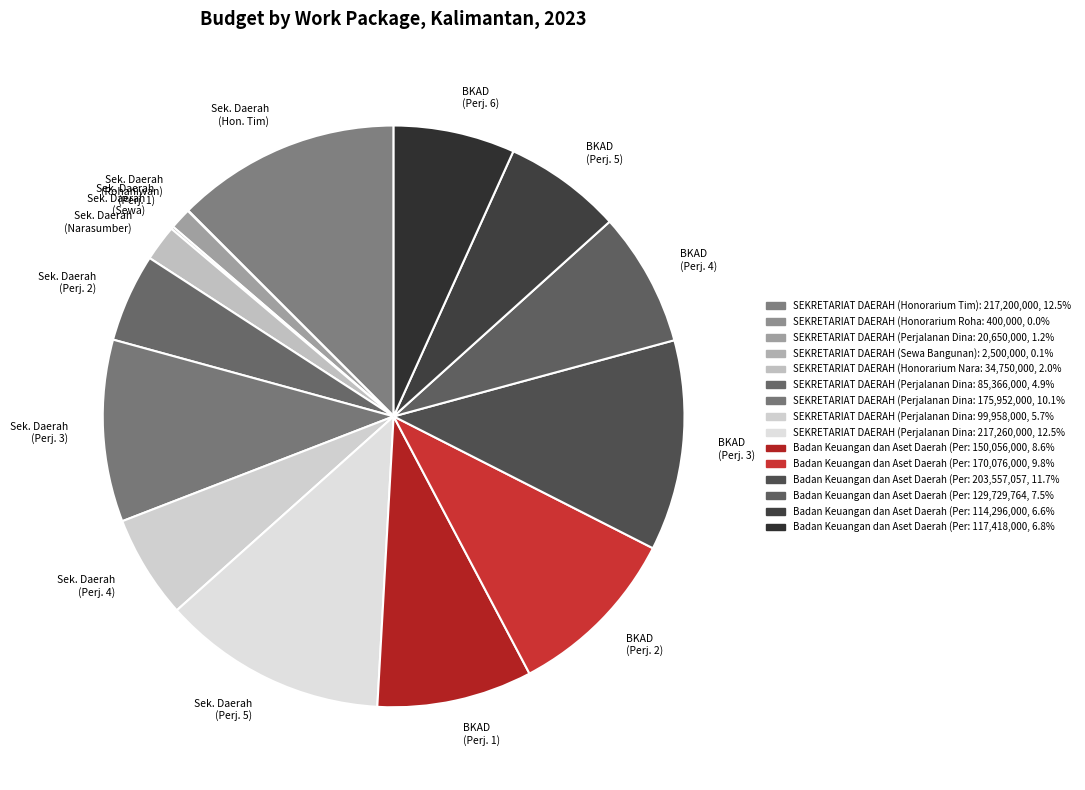

Is there any slice that represents more than half of the pie?

No